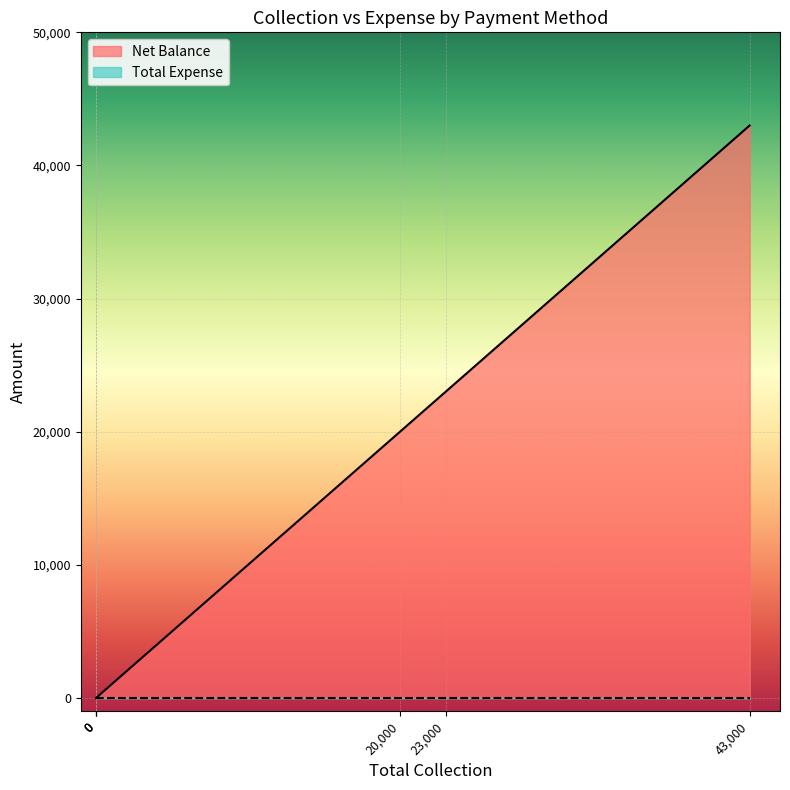

At how many categories does at least one series exceed 8006?

3